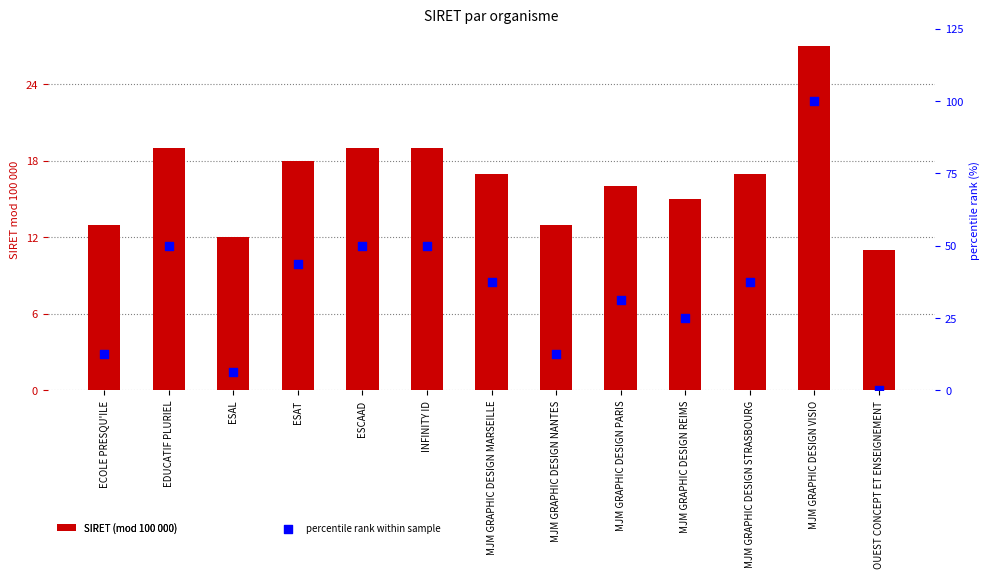

Which series has the widest spread of Y values?

percentile rank within sample